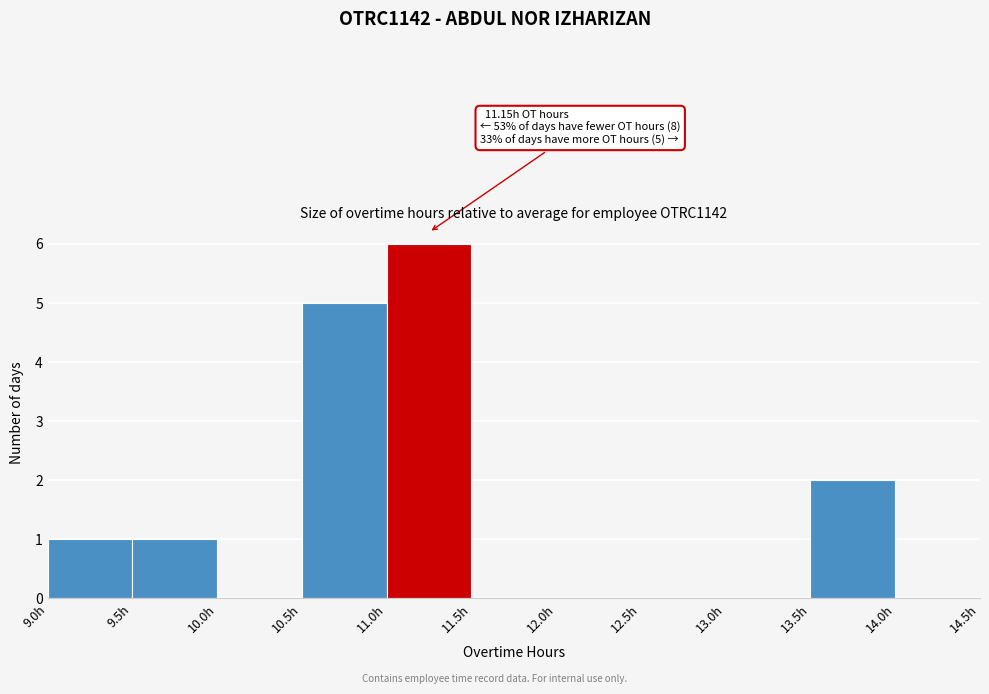

Over which range of the x-axis is the bar tallest?

11.0 to 11.5